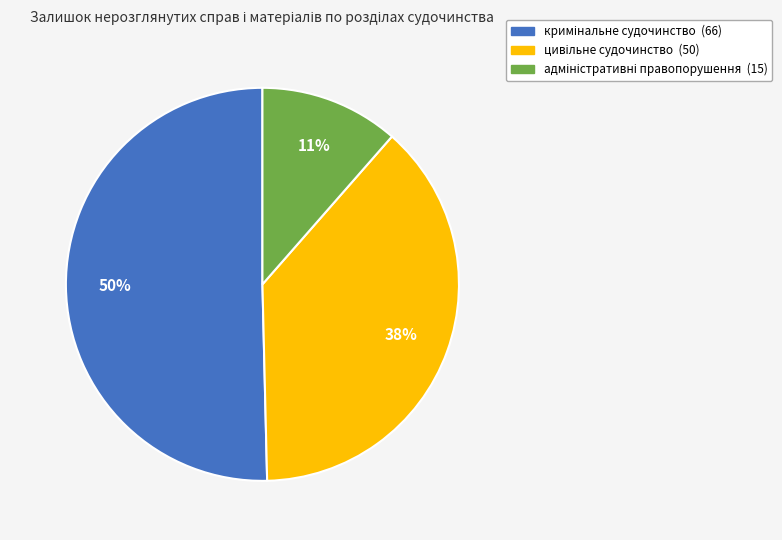

To the nearest percent, what is the difference between the largest and smallest slice percentages?

39%